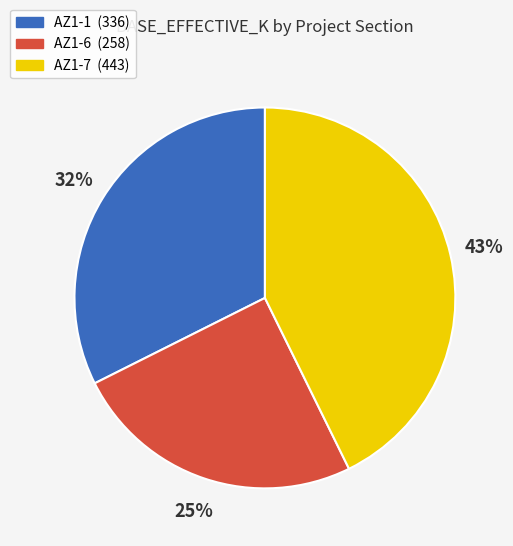

Rank the categories by value from lowest to highest.

AZ1-6, AZ1-1, AZ1-7